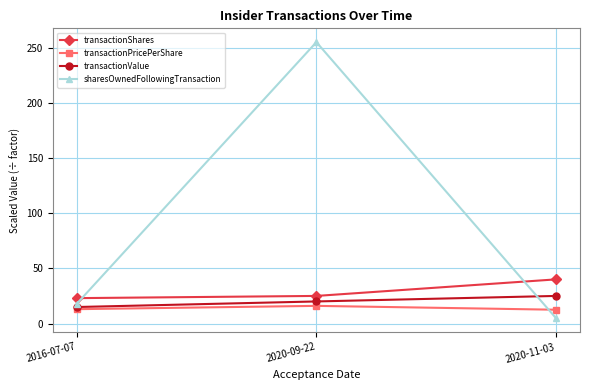

The value of sharesOwnedFollowingTransaction at 2020-09-22 is 254.9. True or false?

True